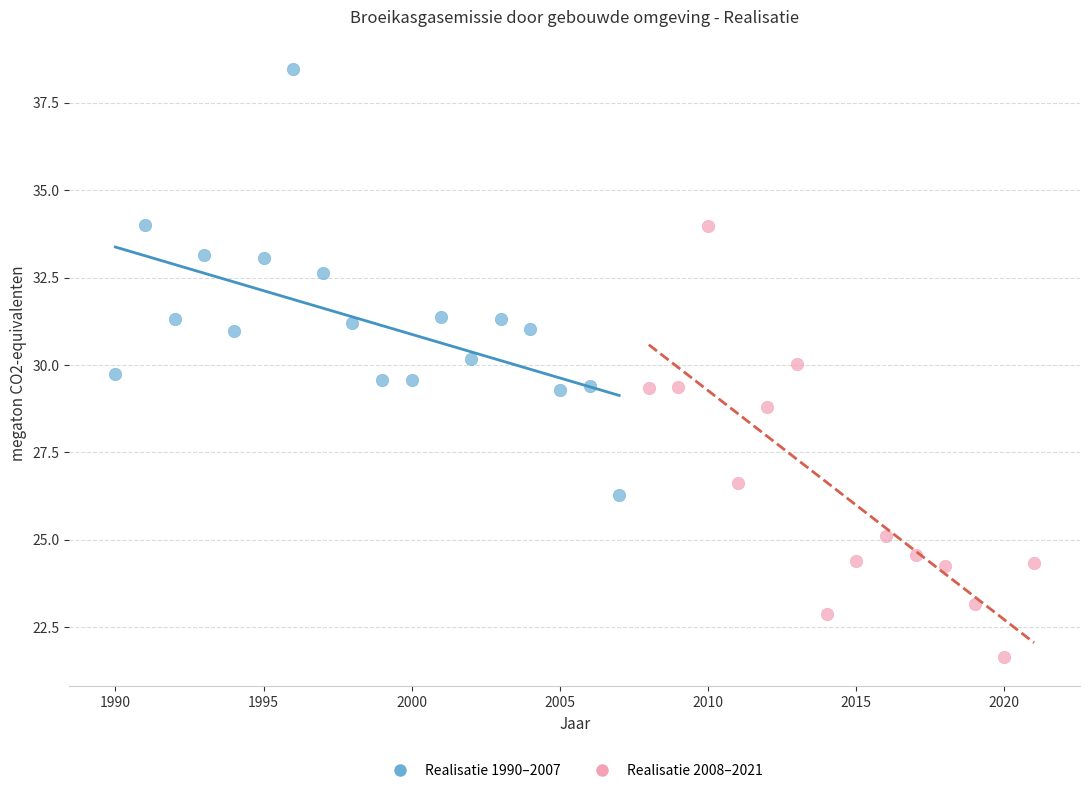

Which series contains the highest Y value?

Realisatie 1990–2007